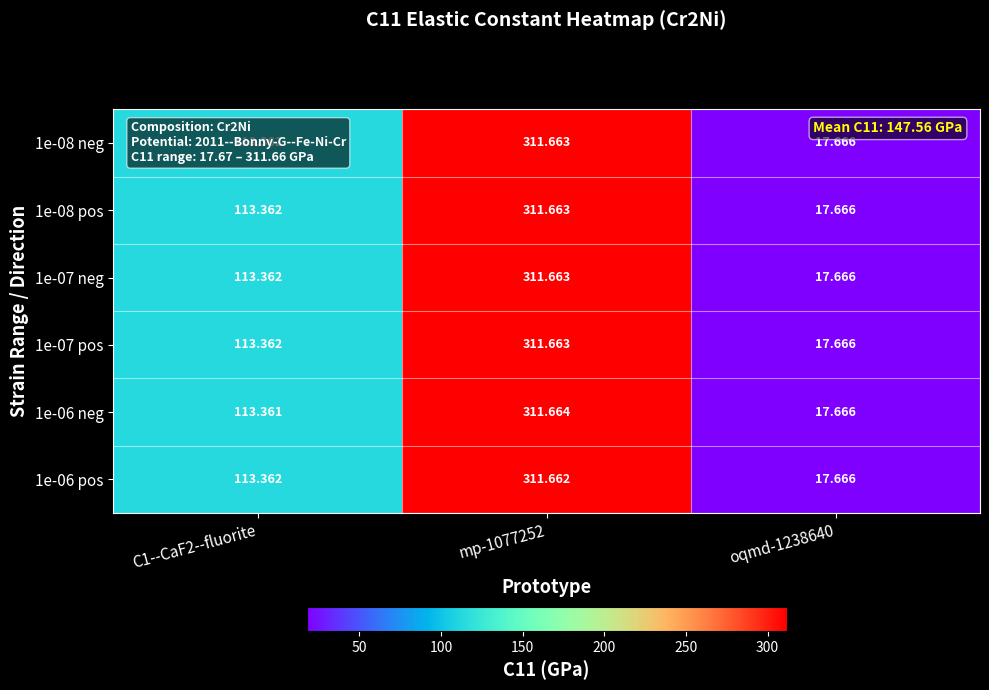

How many series are shown in this chart?

6